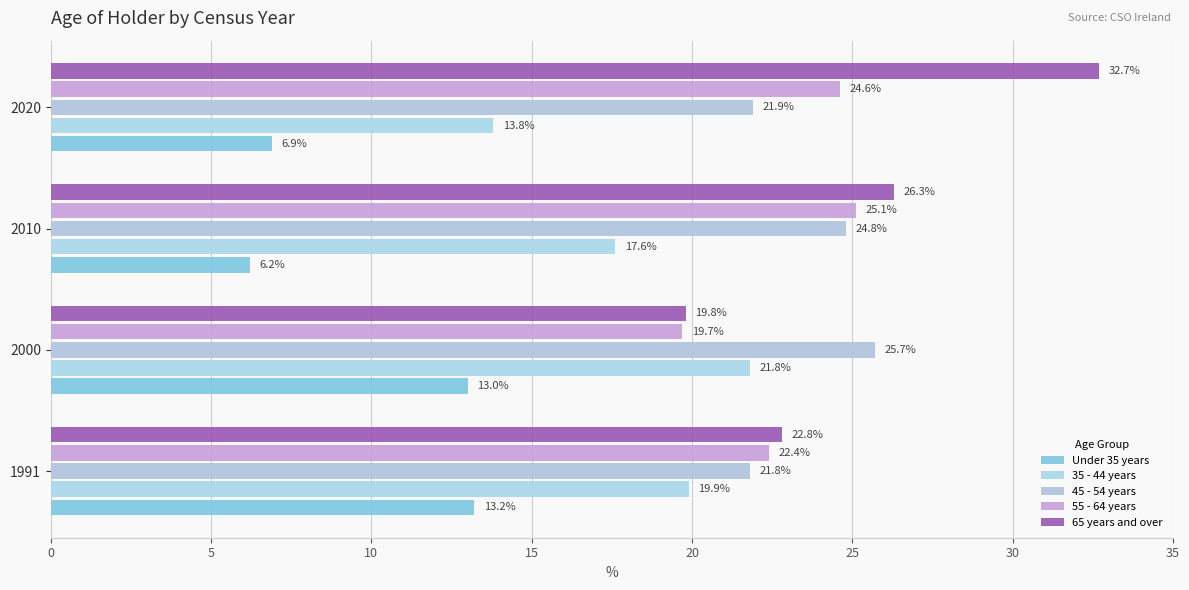

Which series has the largest range (max minus min)?

65 years and over